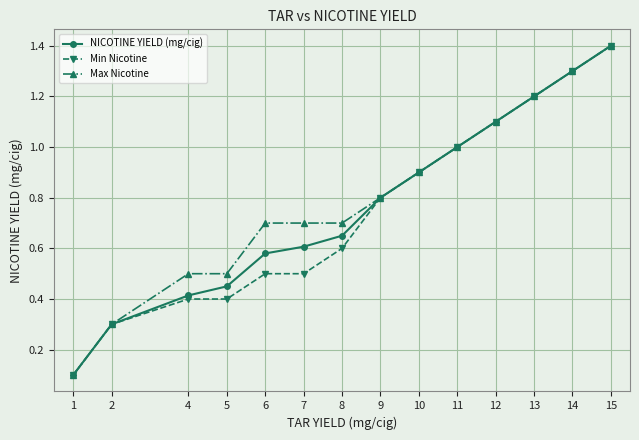

Is this an area chart (filled region under the line)?

No